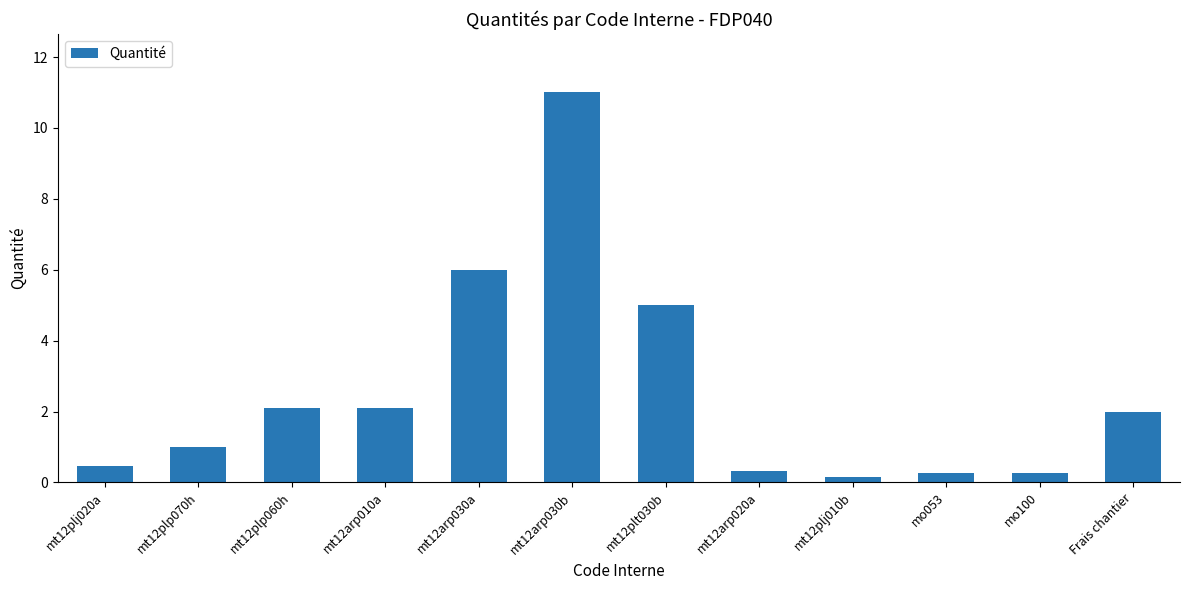

What is the difference between the values at mt12arp010a and mt12arp030b?

8.9